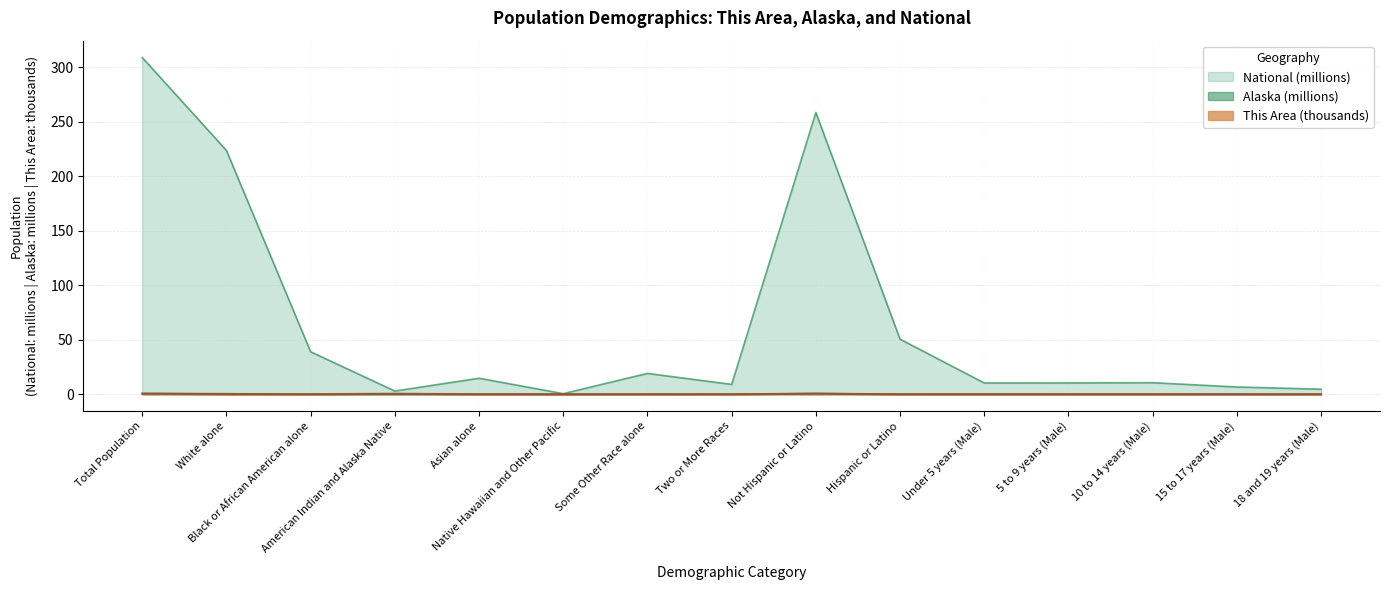

Where is the first local minimum for Alaska?

Black or African American alone